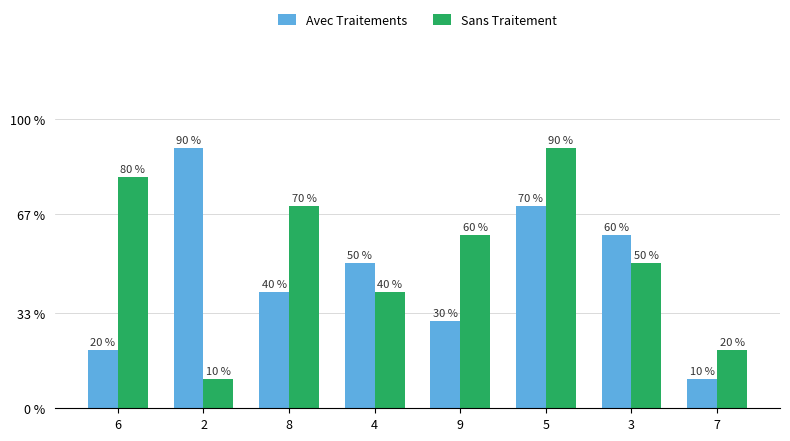

List the series in order of their peak value, highest first.

Avec Traitements, Sans Traitement